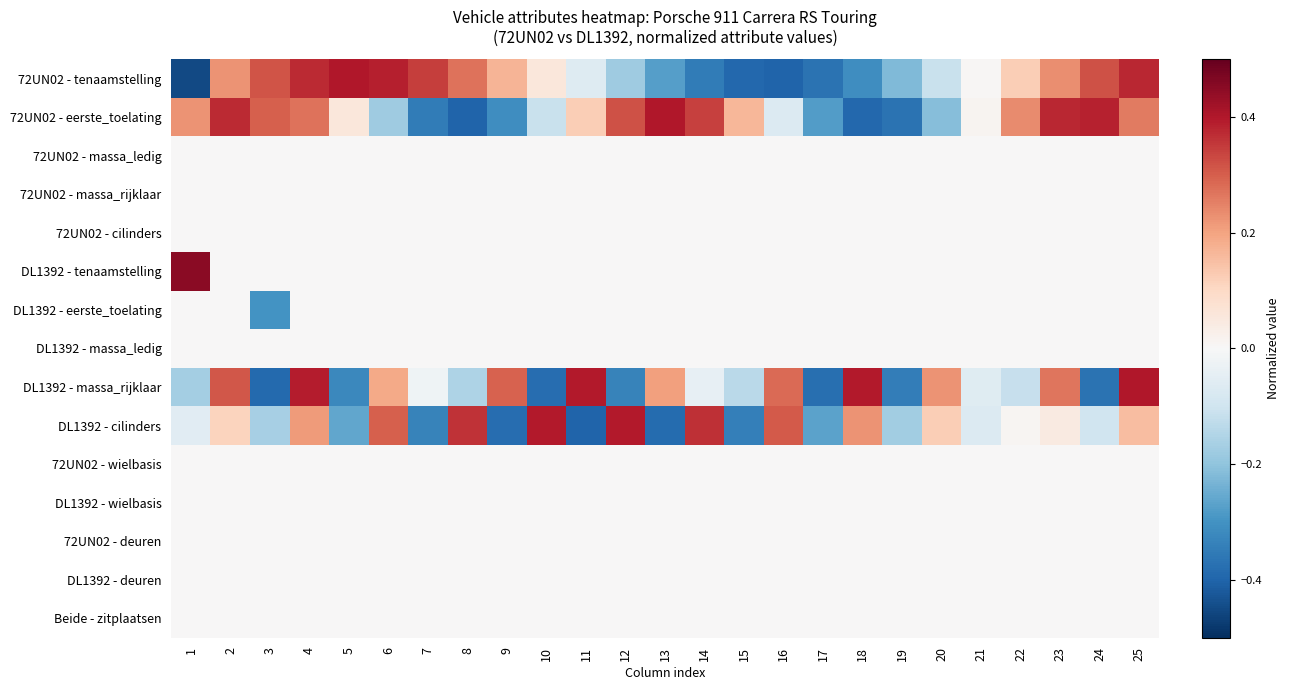

Count the number of data series in this chart.

15